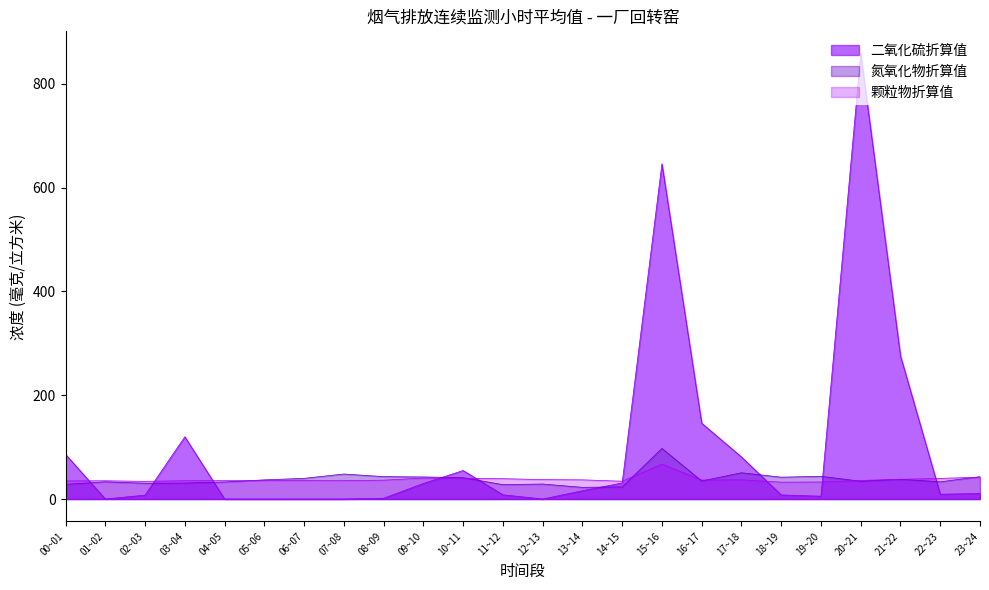

What is the label of the 20th point from the left?

19~20